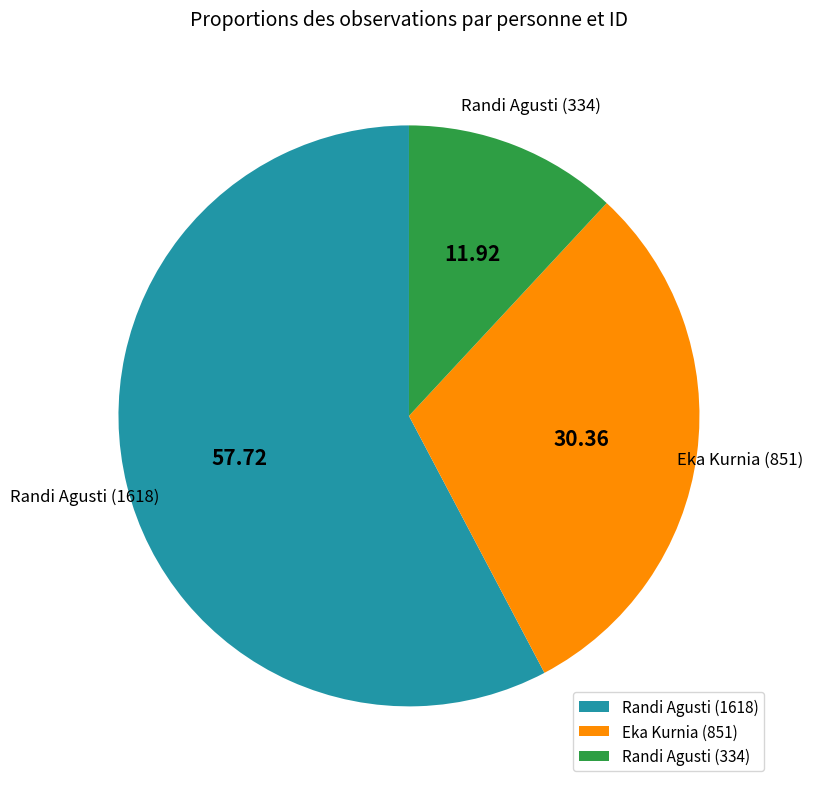

Is there any slice that represents more than half of the pie?

Yes